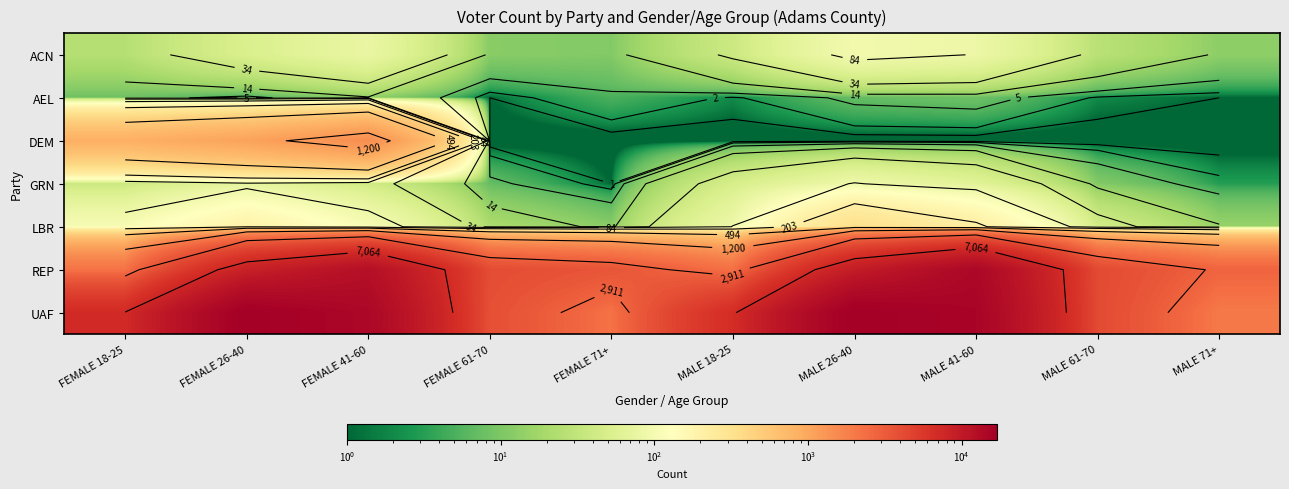

What is the sum of all REP values?

63434